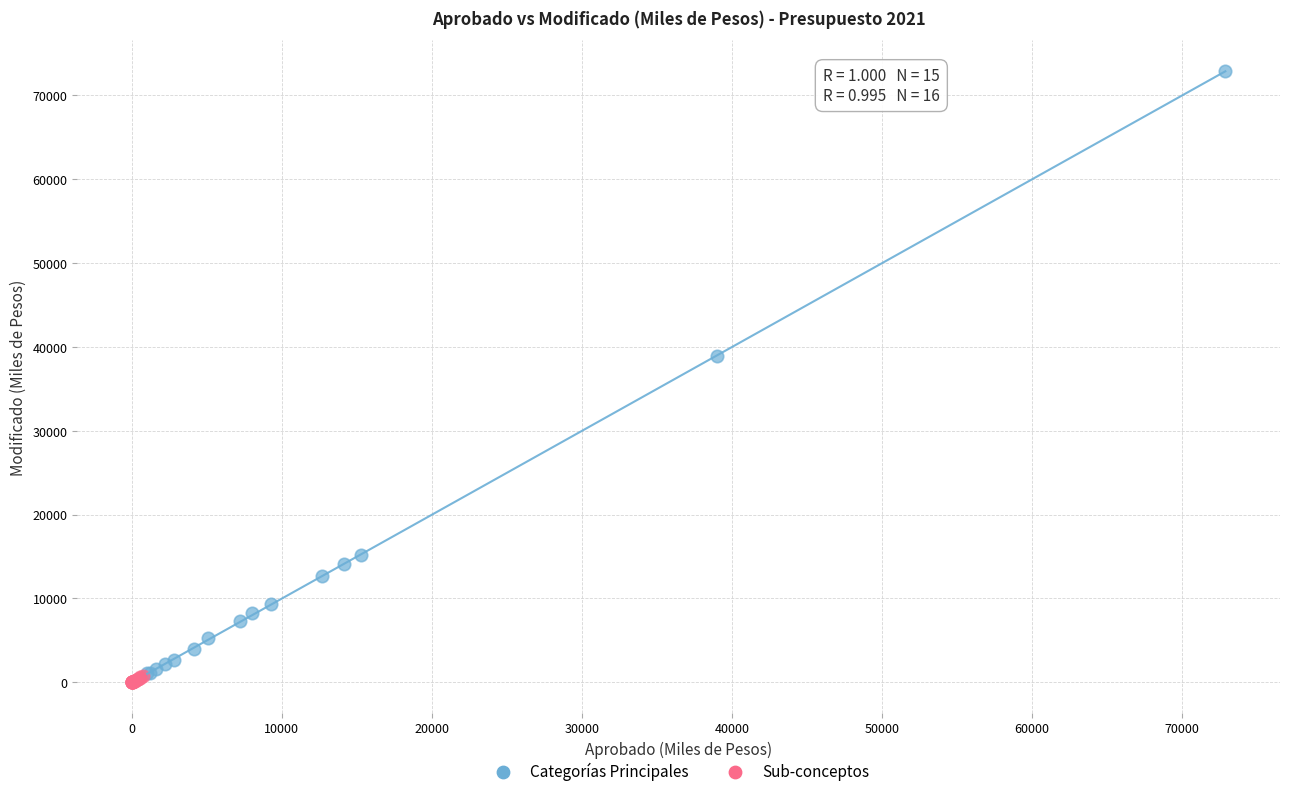

Which series has the widest spread of Y values?

Categorías Principales